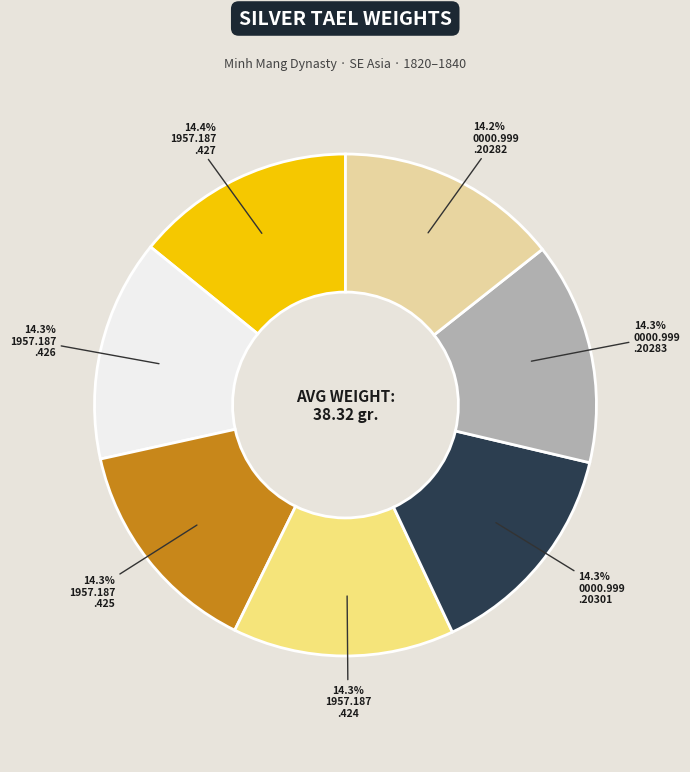

How many segments does this pie chart have?

7